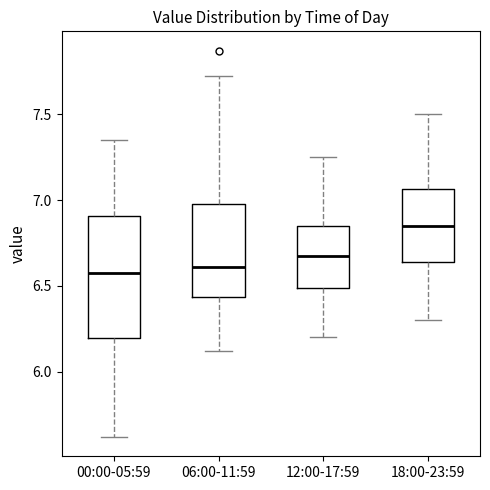

Reading left to right, transcribe this box plot: for each box, give where its median line is, the range the box spans, and where its two whiskers end, as read against the y-axis. The values are not printed on the chart, so give them approximately, as read against the axis.

00:00-05:59: median 6.60, box 6.20 to 6.90, whiskers 5.60 to 7.35
06:00-11:59: median 6.60, box 6.45 to 7.00, whiskers 6.10 to 7.70
12:00-17:59: median 6.70, box 6.50 to 6.85, whiskers 6.20 to 7.25
18:00-23:59: median 6.85, box 6.65 to 7.05, whiskers 6.30 to 7.50